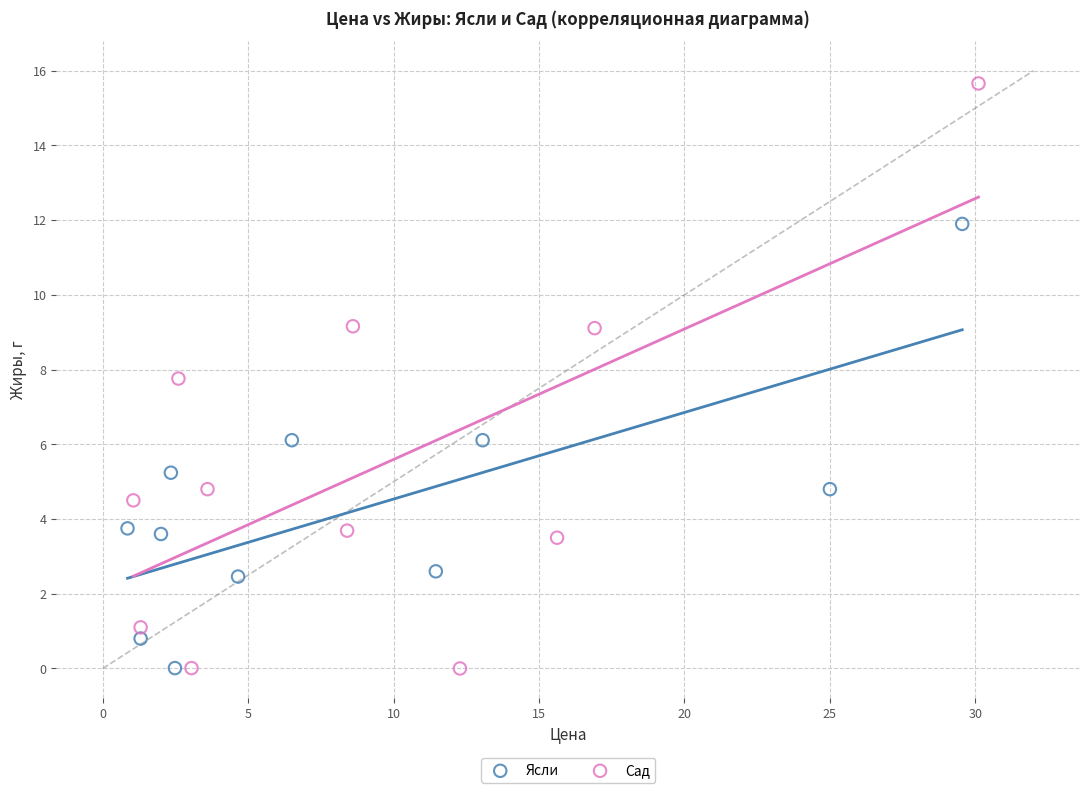

Which series contains the highest Y value?

Сад